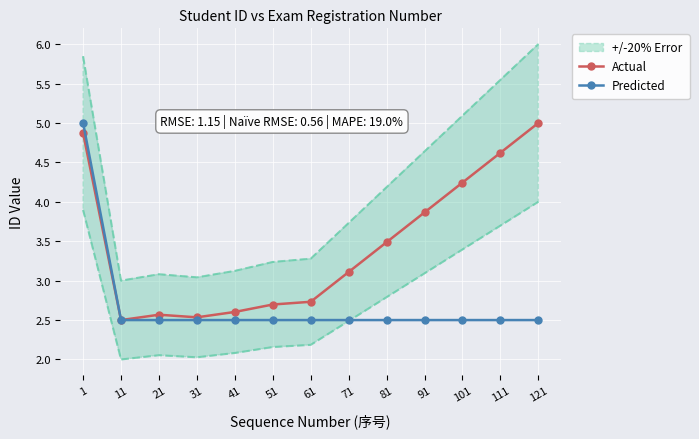

True or false: Actual and Predicted intersect in this chart.

False